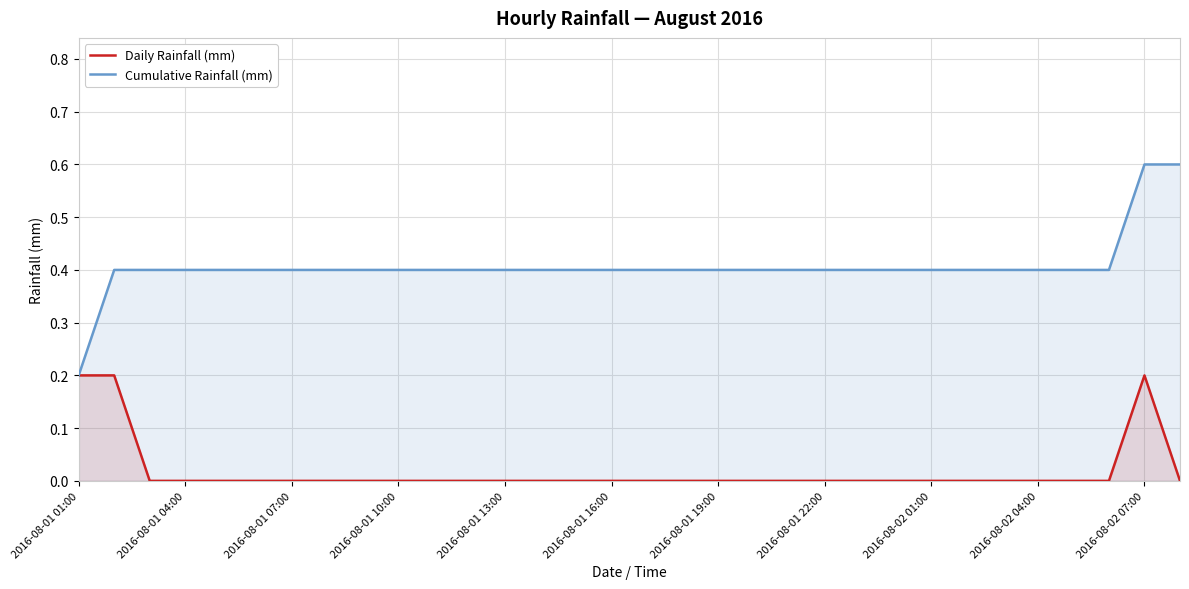

True or false: Daily Rainfall (mm) and Cumulative Rainfall (mm) intersect in this chart.

False